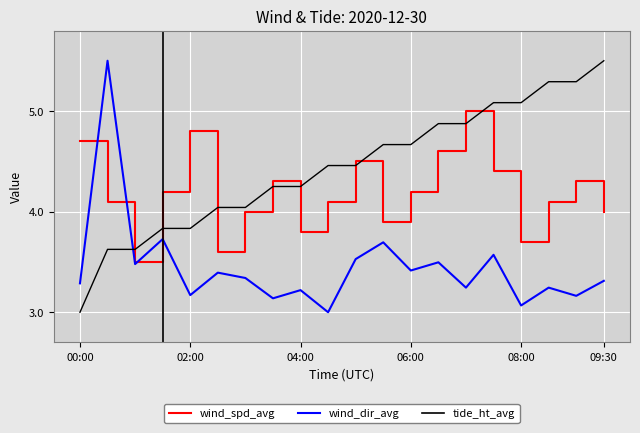

At how many categories does at least one series exceed 4?

19